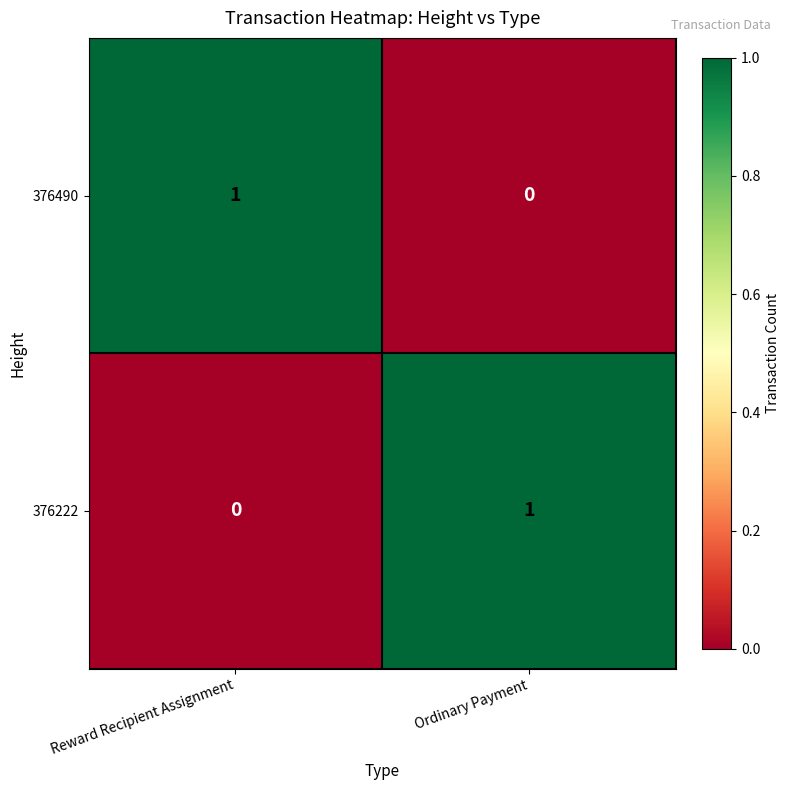

List the labels in order of 376222 value, smallest first.

Reward Recipient Assignment, Ordinary Payment